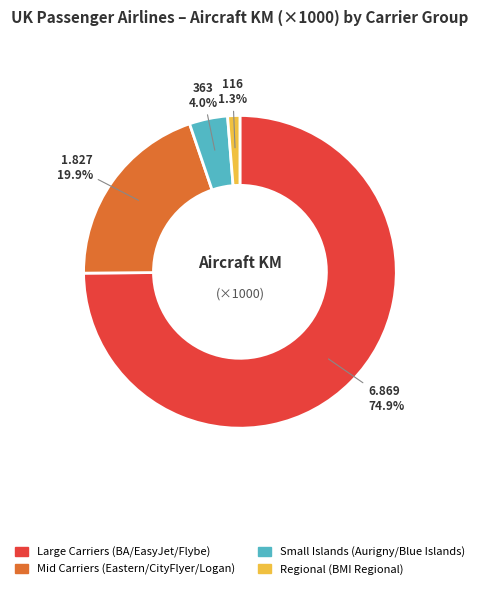

Is the sum of Large Carriers (BA/EasyJet/Flybe) and Small Islands (Aurigny/Blue Islands) greater than half?

Yes